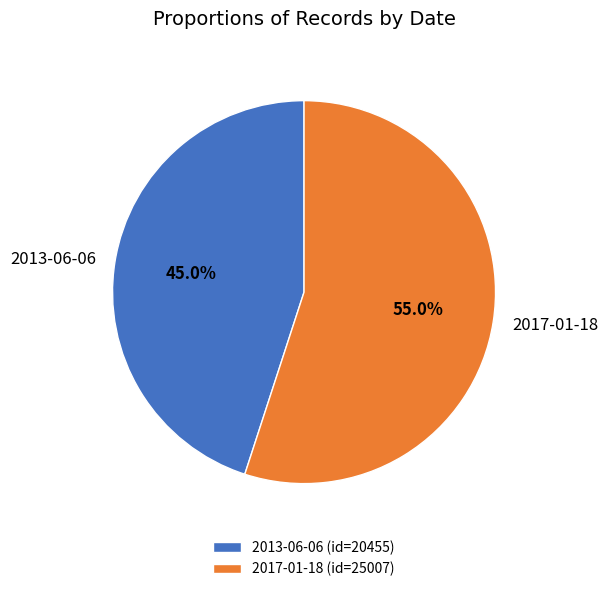

To the nearest percent, what is the difference between the largest and smallest slice percentages?

10%